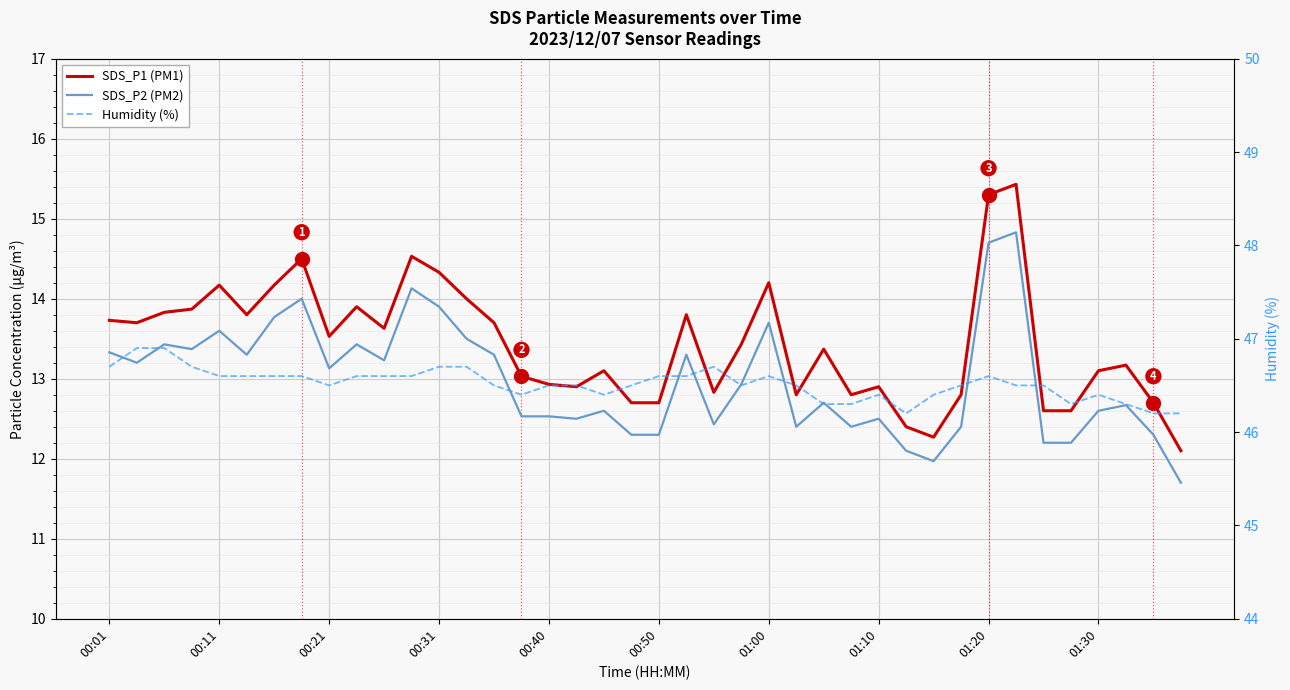

At which label does SDS_P1 (PM1) reach its peak?

33